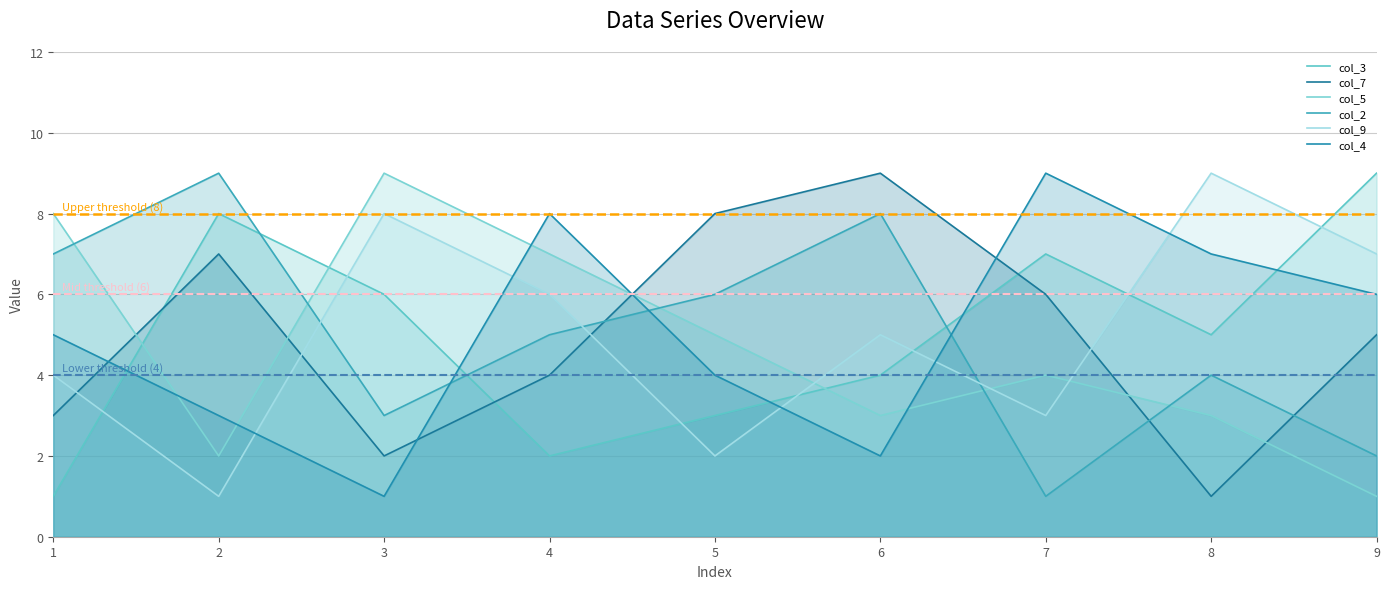

True or false: col_5 has more than 2 interior local peaks.

False